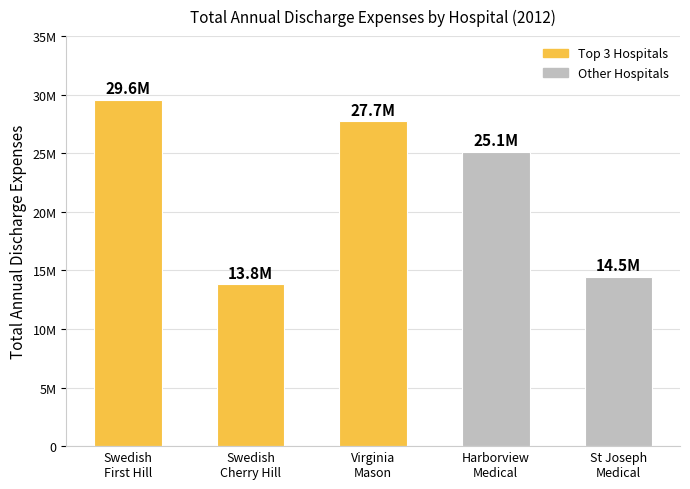

What is the label of the 1st bar from the left?

Swedish
First Hill